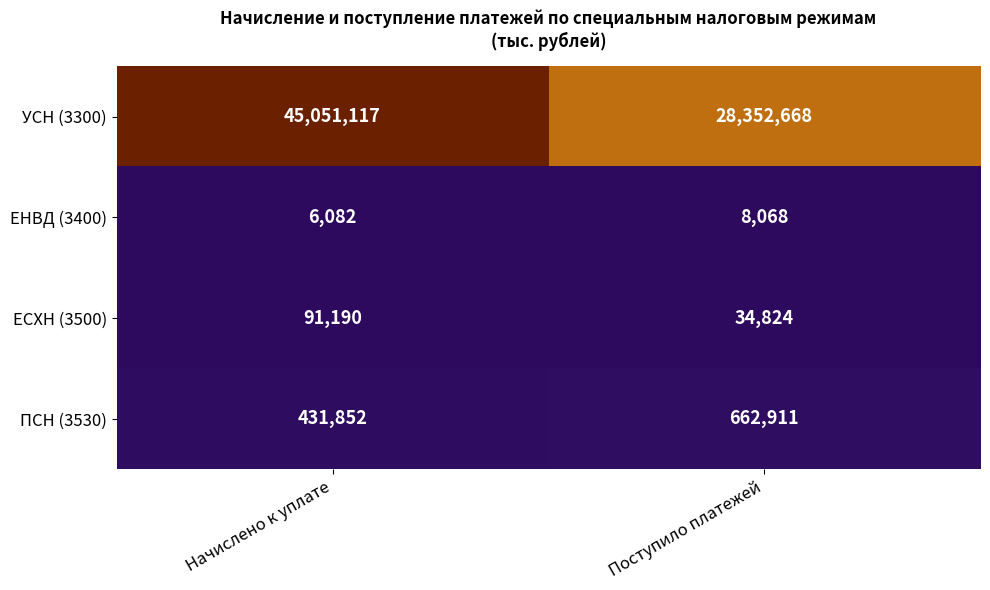

Is the value of ПСН (3530) at Начислено к уплате greater than the value of ЕСХН (3500) at Начислено к уплате?

Yes